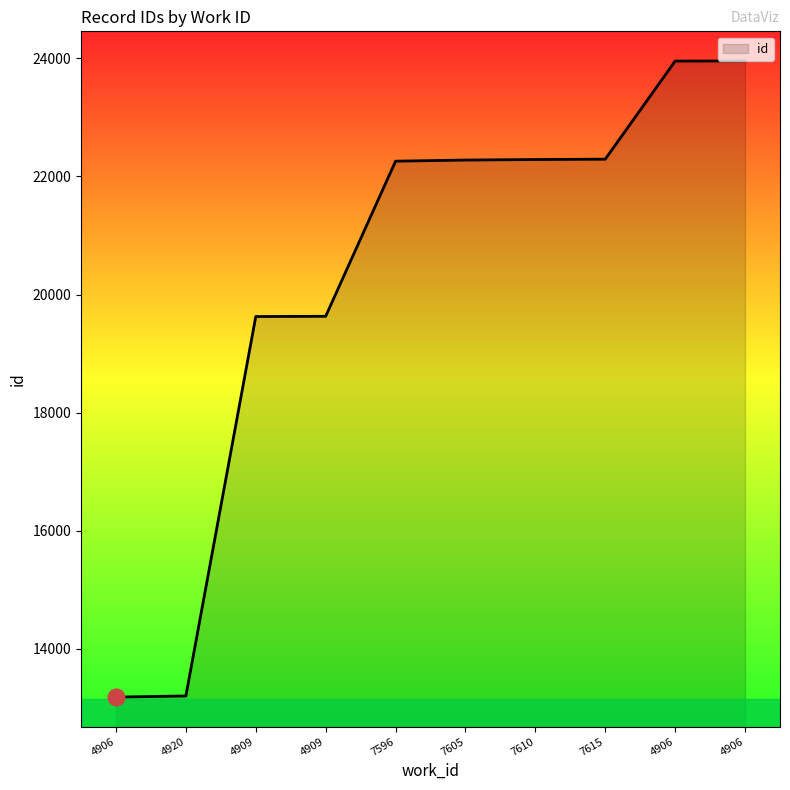

Reading left to right, what are all the values shown in this chart?

4906=13185	4920=13204	4909=19627	4909=19631	7596=22257	7605=22276	7610=22285	7615=22291	4906=23951	4906=23955